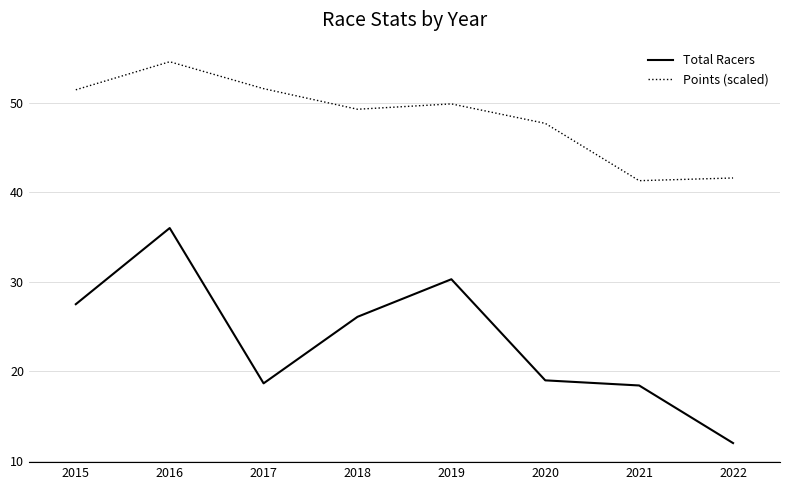

What is the difference between the maximum and minimum values in the Total Racers series?

24.0